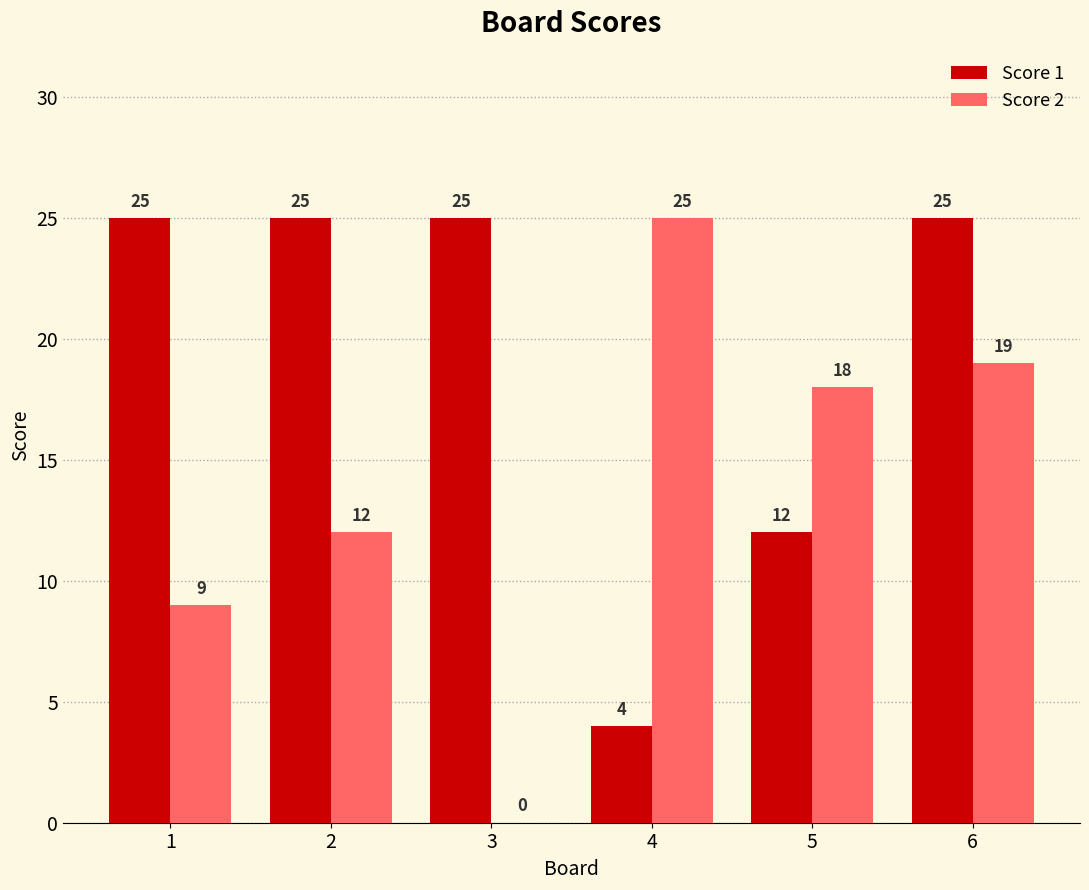

Reading left to right, transcribe all the data shown in this chart.

Score 1: 1=25	2=25	3=25	4=4	5=12	6=25
Score 2: 1=9	2=12	3=0	4=25	5=18	6=19